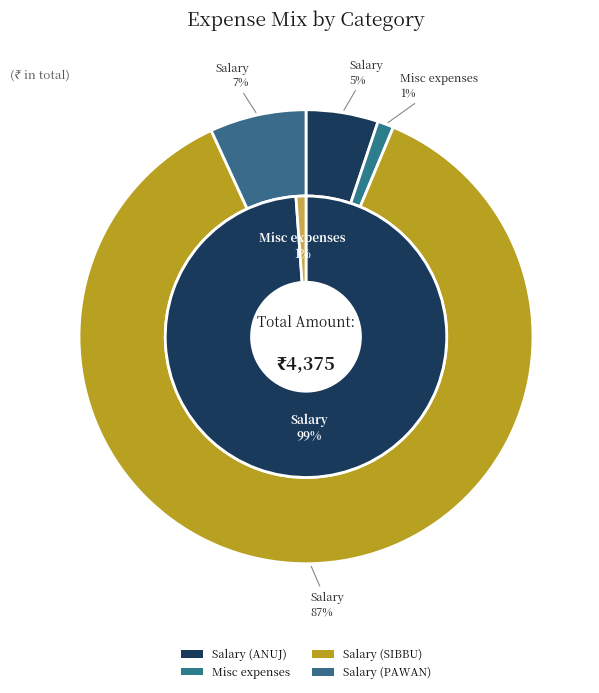

What is the majority slice?

Salary (SIBBU)